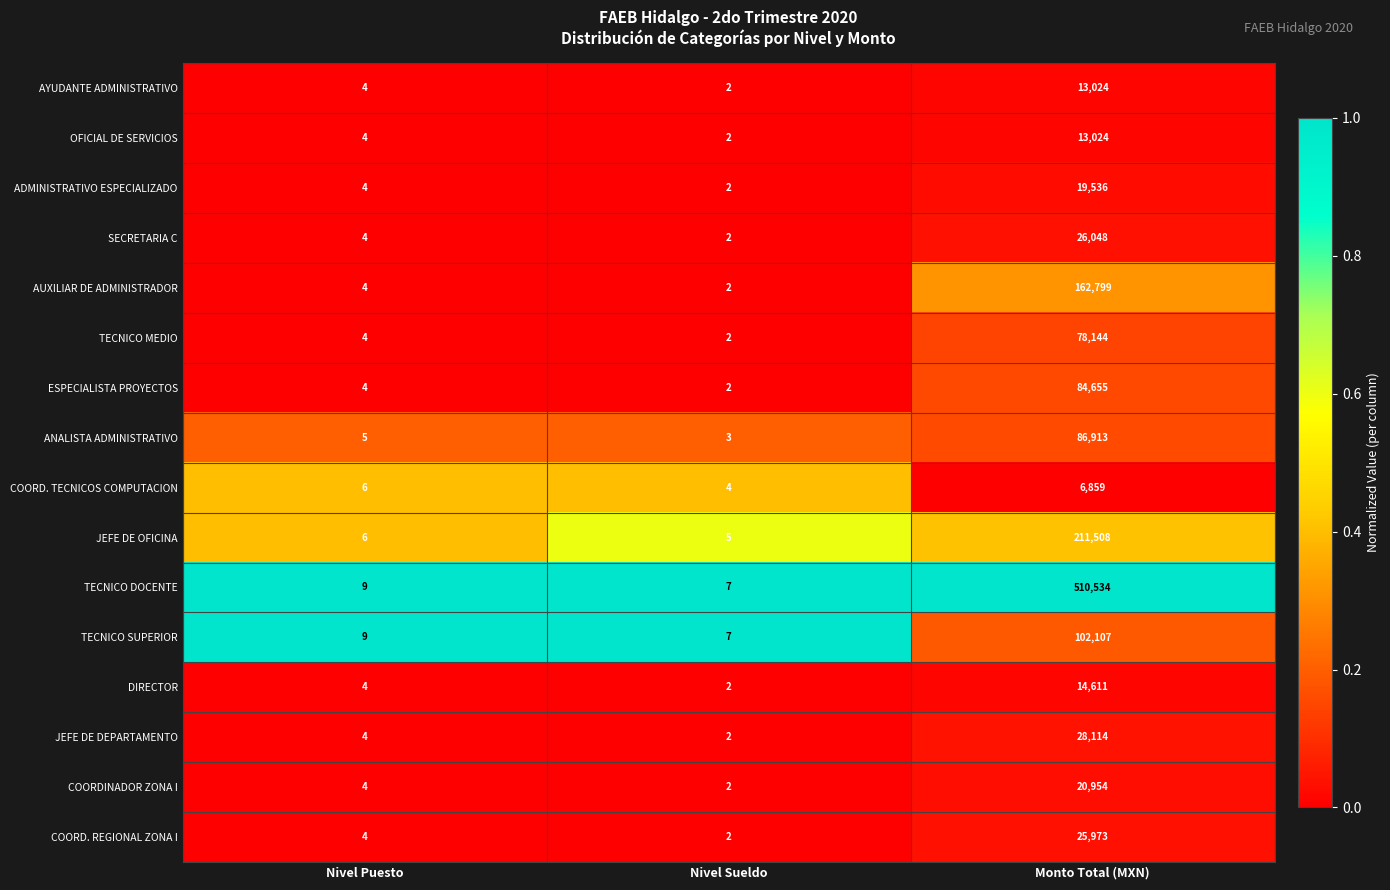

Which series changed the most between Nivel Sueldo and Monto Total (MXN)?

TECNICO DOCENTE